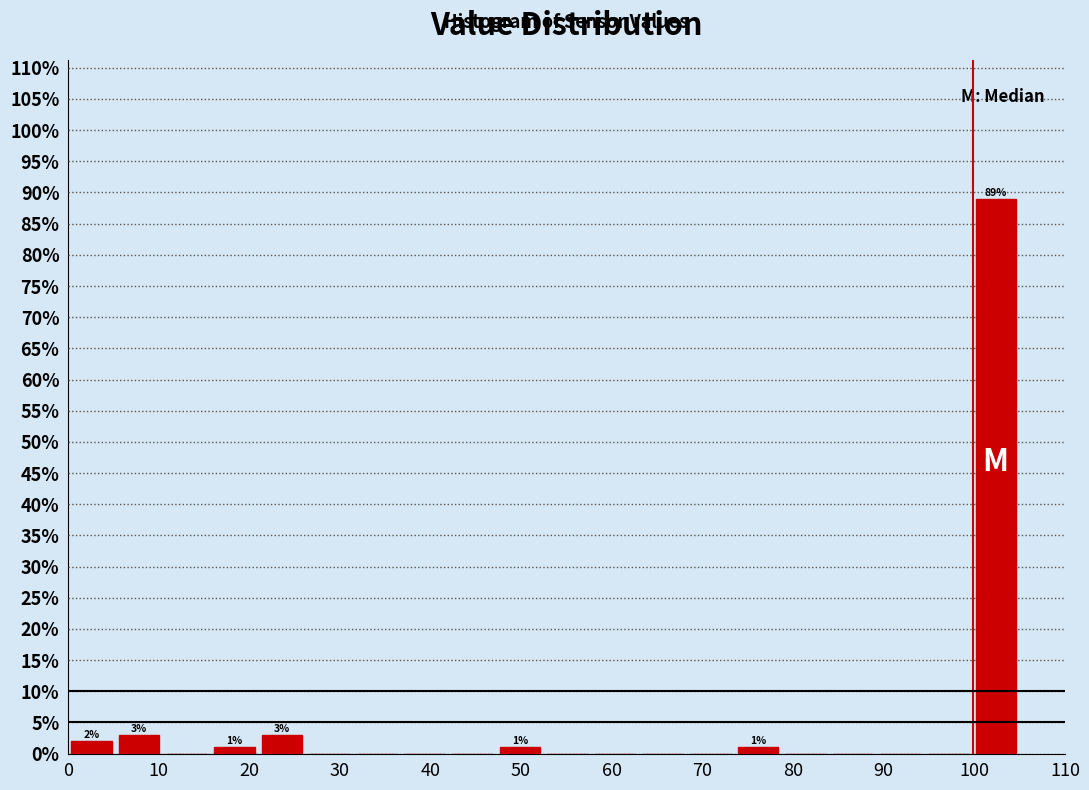

Which range on the x-axis has the tallest bar?

100 to 105